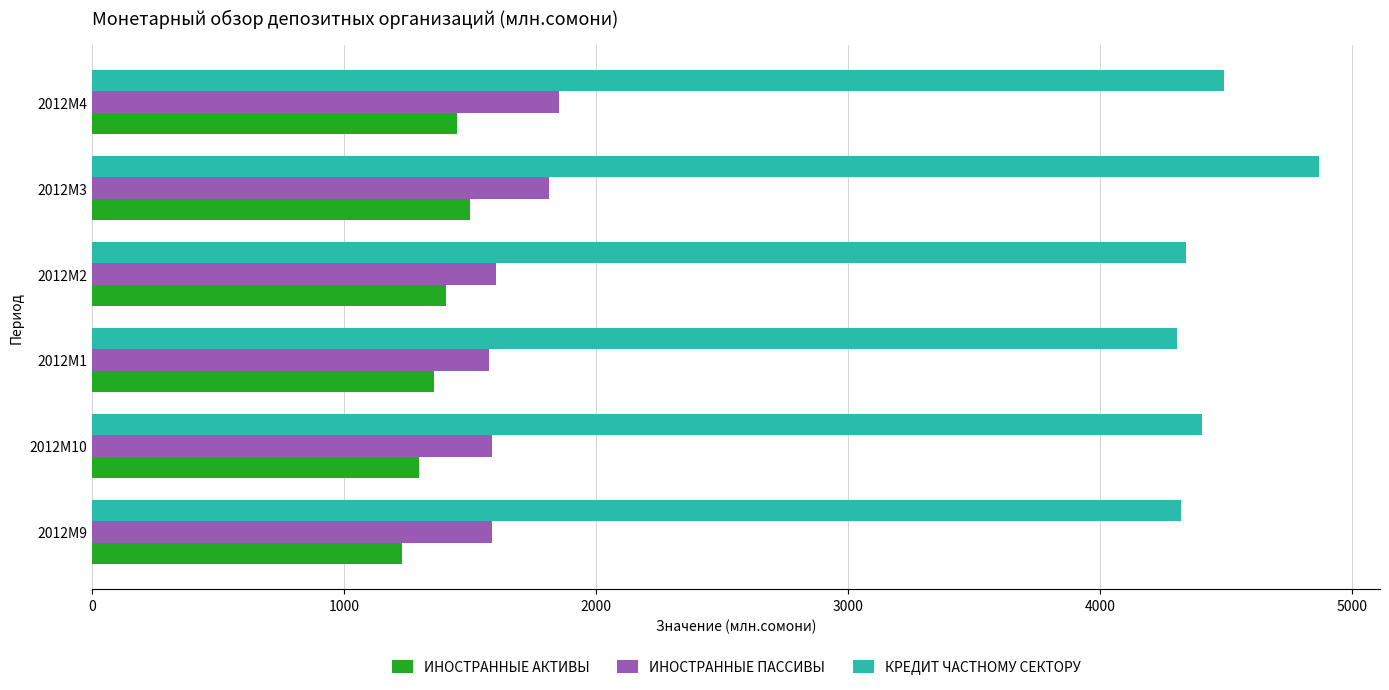

What is the greatest value displayed?

4867.2